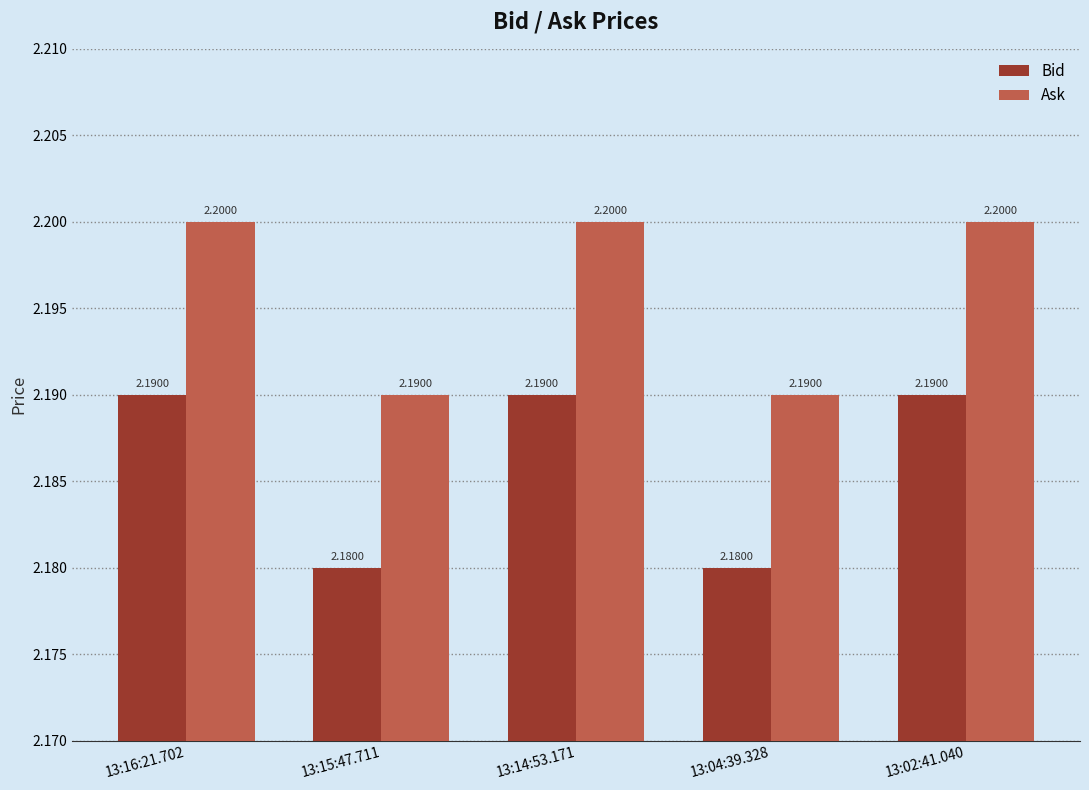

What is the average value of the Bid series?

2.2